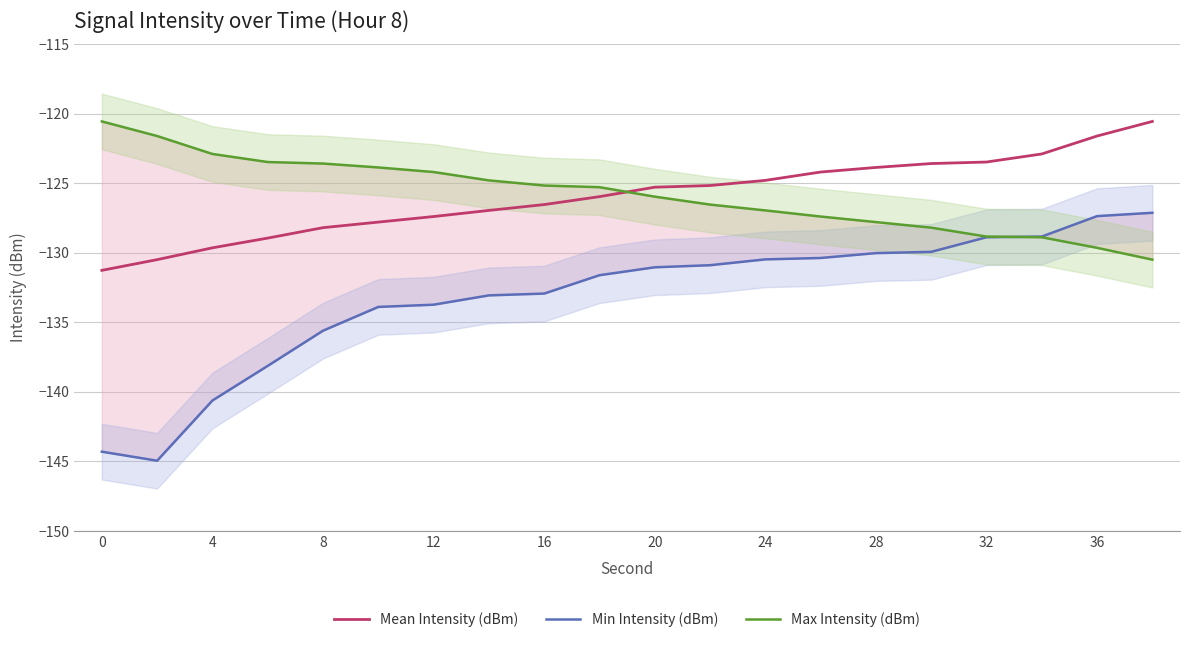

The value of Mean Intensity (dBm) at 16 is -214.3. True or false?

False